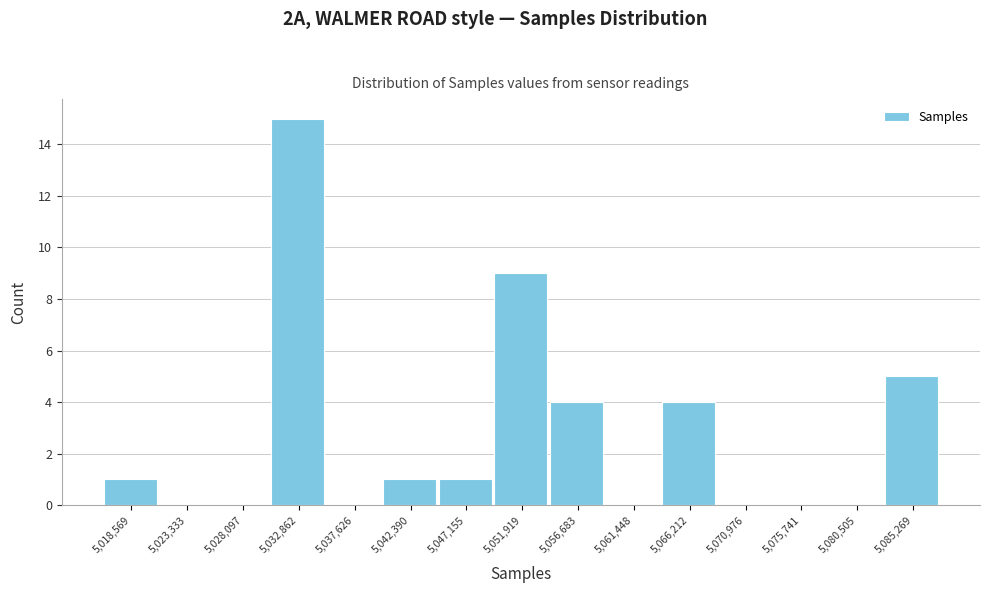

What is the height of the bar covering 5016000 to 5021000 on the x-axis? Neither the bar edges nor the heights are printed on the chart, so give them approximately, as read against the axes.

1